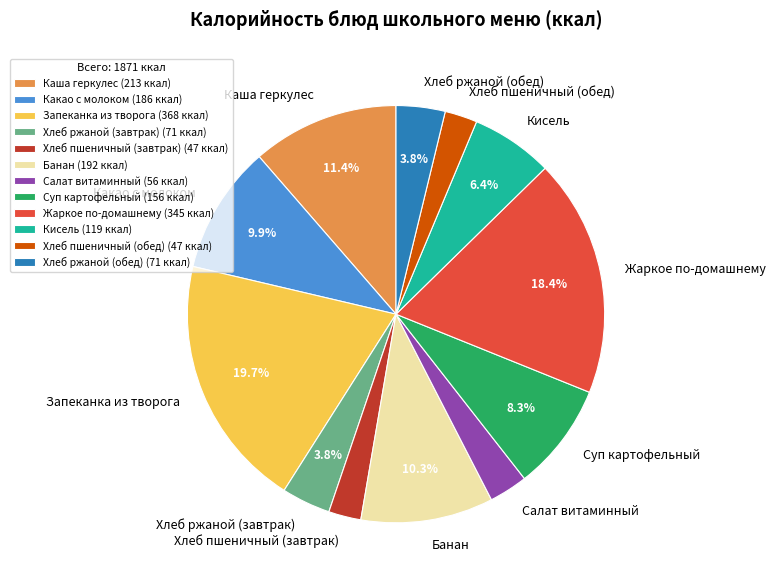

Is it true that Банан is 10% of the pie?

True